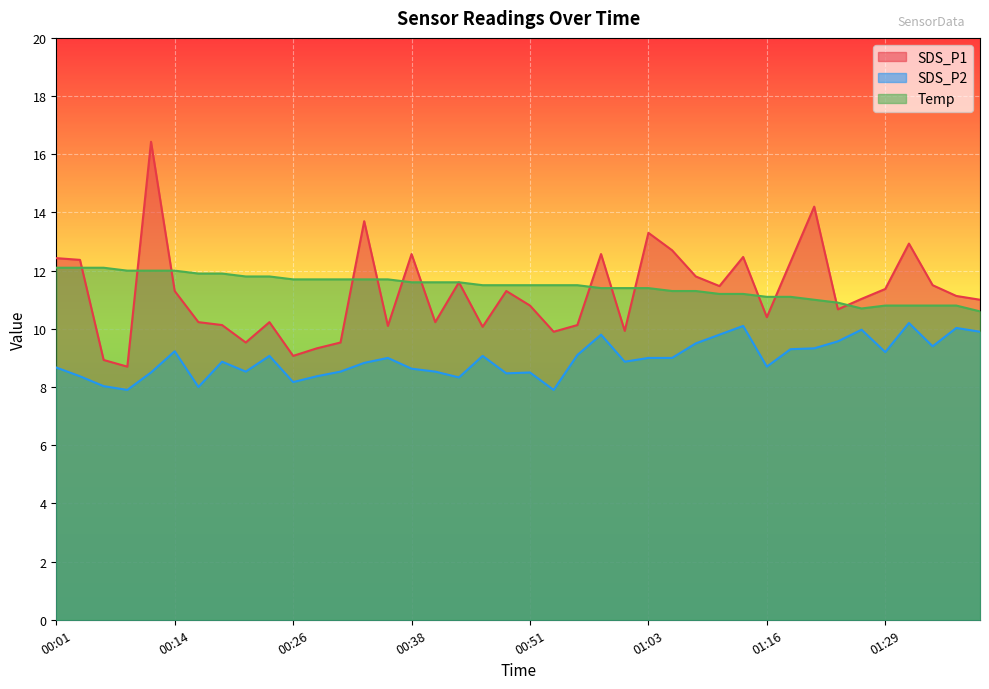

What is the difference between the second highest and second lowest values in the SDS_P1 series?

5.3